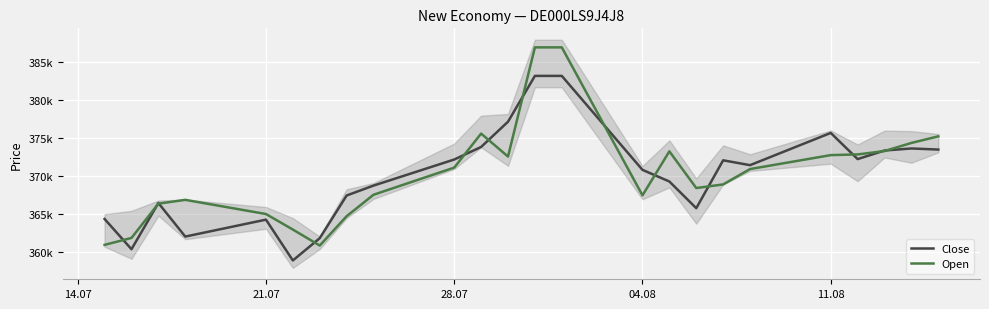

Which series ends up on top after the final intersection of Close and Open?

Open